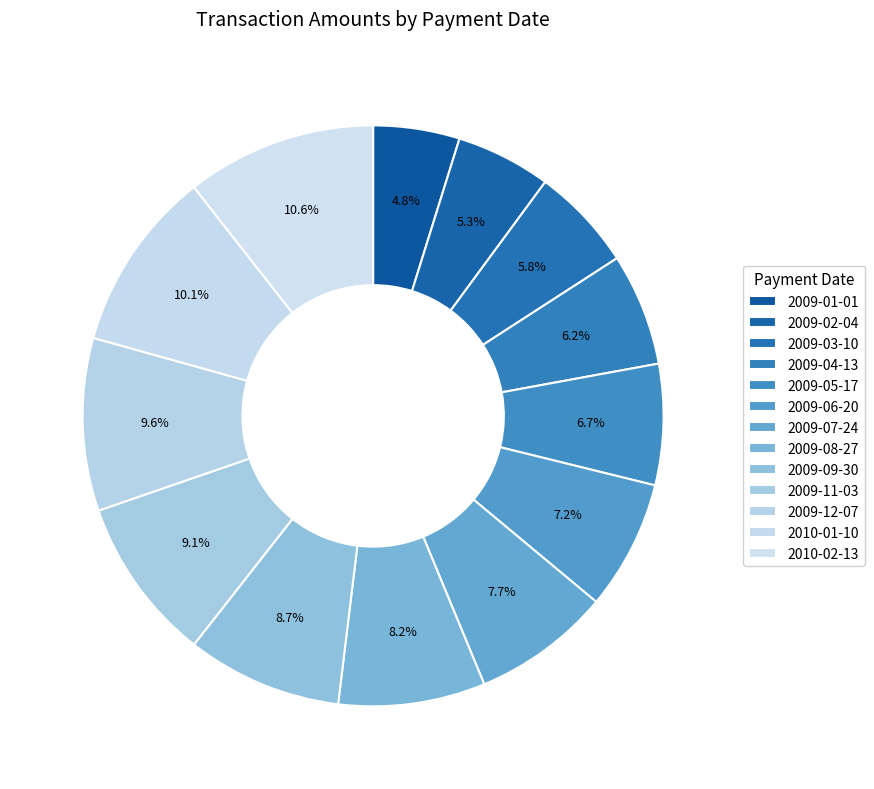

To the nearest percent, what percentage of the pie is 2009-05-17?

7%